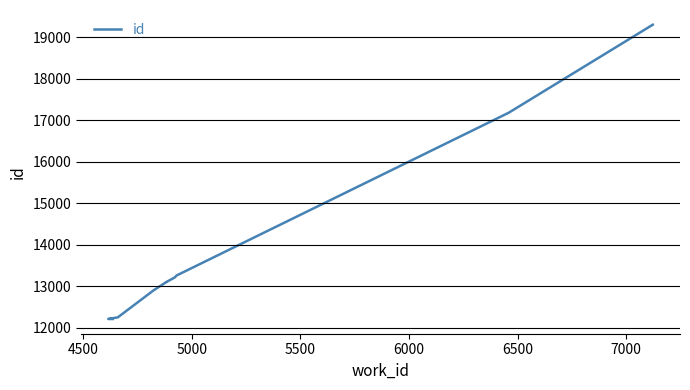

How many lines are shown in the chart?

1